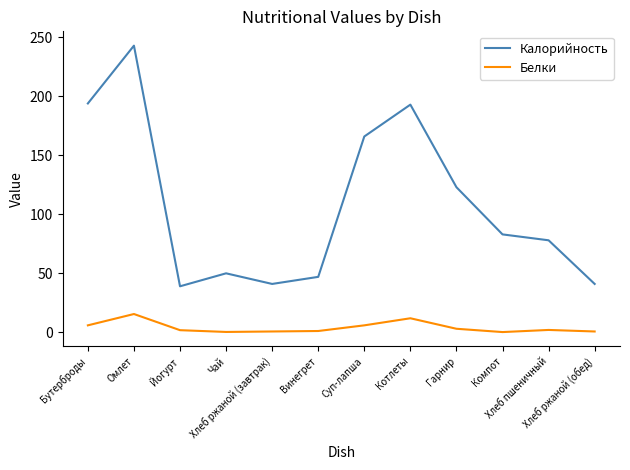

True or false: Белки and Калорийность cross at least once.

False